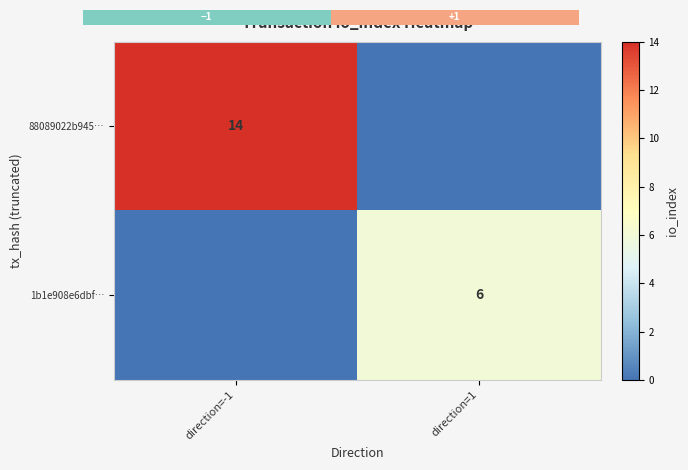

True or false: 88089022b945… has a value of 14 at direction=-1.

True